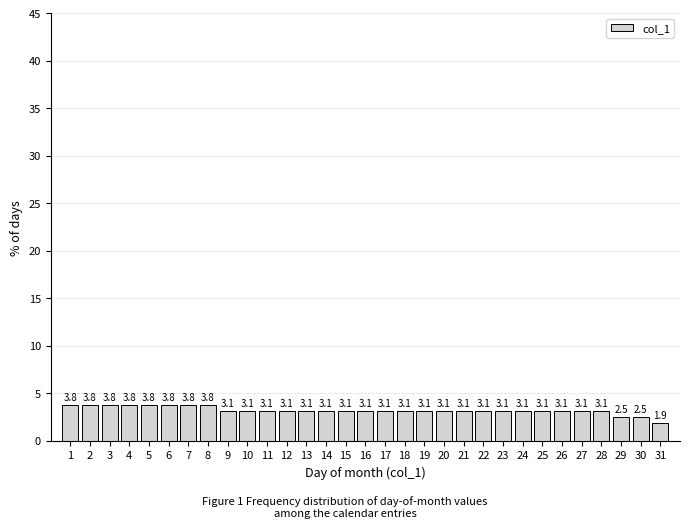

Reading left to right, list every bar in this chart as the range it spans on the x-axis followed by its height.

0.5 to 1.5: 3.8
1.5 to 2.5: 3.8
2.5 to 3.5: 3.8
3.5 to 4.5: 3.8
4.5 to 5.5: 3.8
5.5 to 6.5: 3.8
6.5 to 7.5: 3.8
7.5 to 8.5: 3.8
8.5 to 9.5: 3.1
9.5 to 10.5: 3.1
10.5 to 11.5: 3.1
11.5 to 12.5: 3.1
12.5 to 13.5: 3.1
13.5 to 14.5: 3.1
14.5 to 15.5: 3.1
15.5 to 16.5: 3.1
16.5 to 17.5: 3.1
17.5 to 18.5: 3.1
18.5 to 19.5: 3.1
19.5 to 20.5: 3.1
20.5 to 21.5: 3.1
21.5 to 22.5: 3.1
22.5 to 23.5: 3.1
23.5 to 24.5: 3.1
24.5 to 25.5: 3.1
25.5 to 26.5: 3.1
26.5 to 27.5: 3.1
27.5 to 28.5: 3.1
28.5 to 29.5: 2.5
29.5 to 30.5: 2.5
30.5 to 31.5: 1.9